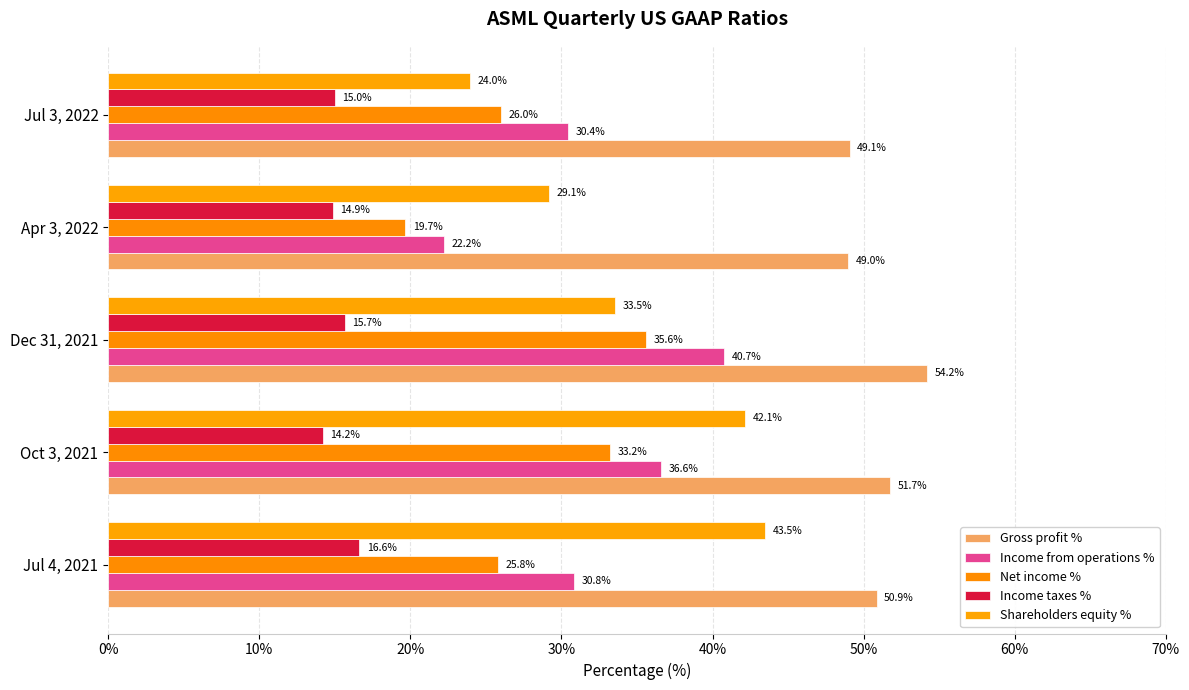

How many values in the Gross profit % series are below 50?

2